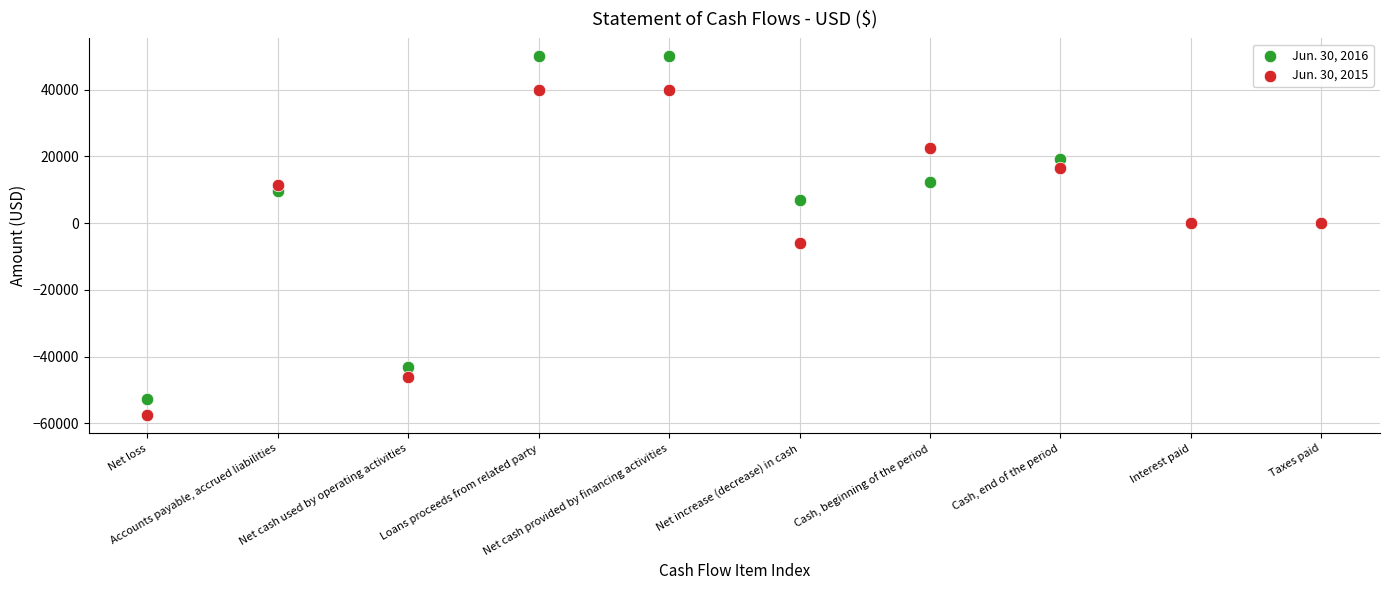

Across all series, what Y value is closest to -3786?

-6017